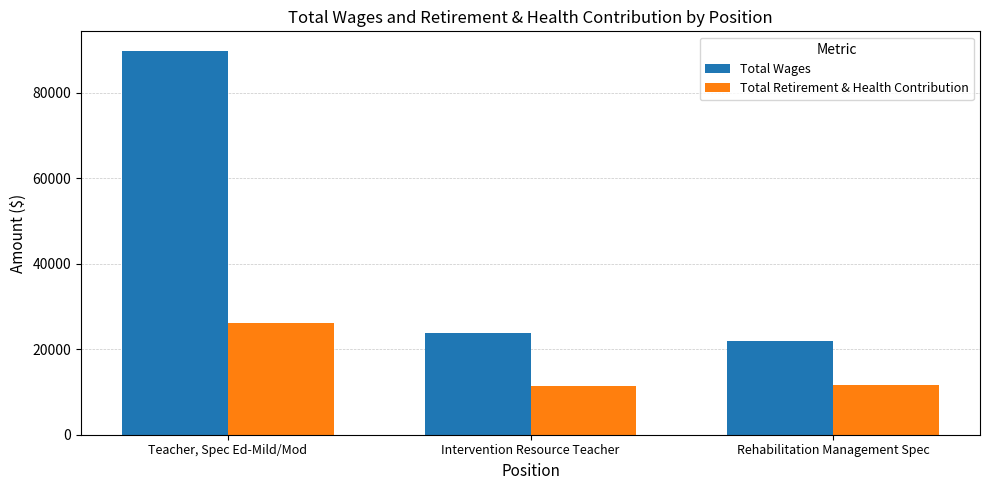

What are all the series names shown in the legend?

Total Wages, Total Retirement & Health Contribution